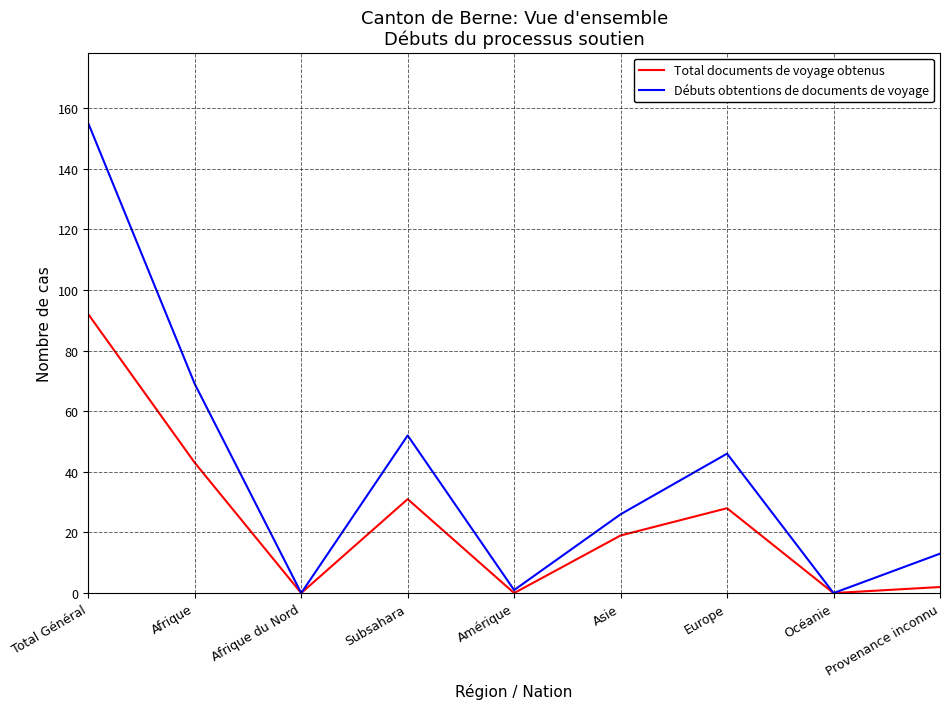

How many lines are shown in the chart?

2